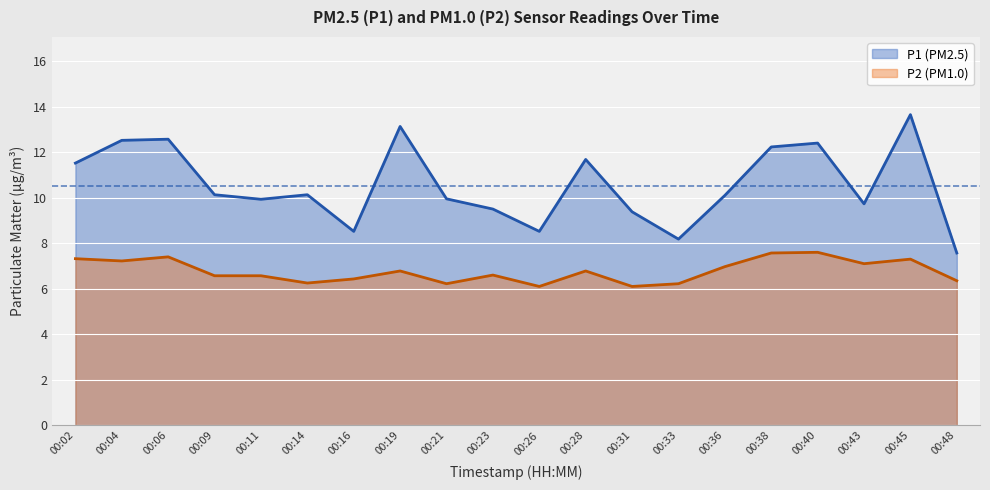

Which series changed the most between 00:11 and 00:43?

P2 (PM1.0)